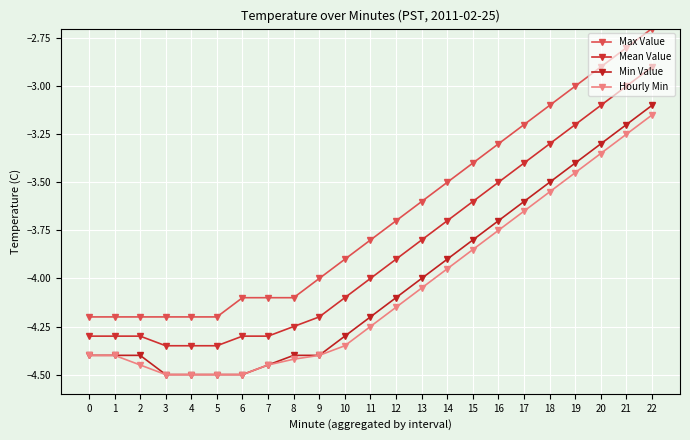

Reading right to left, what are all the values shown in this chart?

Max Value: 22=-2.7	21=-2.8	20=-2.9	19=-3.0	18=-3.1	17=-3.2	16=-3.3	15=-3.4	14=-3.5	13=-3.6	12=-3.7	11=-3.8	10=-3.9	9=-4.0	8=-4.1	7=-4.1	6=-4.1	5=-4.2	4=-4.2	3=-4.2	2=-4.2	1=-4.2	0=-4.2
Mean Value: 22=-2.9	21=-3.0	20=-3.1	19=-3.2	18=-3.3	17=-3.4	16=-3.5	15=-3.6	14=-3.7	13=-3.8	12=-3.9	11=-4.0	10=-4.1	9=-4.2	8=-4.2	7=-4.3	6=-4.3	5=-4.3	4=-4.3	3=-4.3	2=-4.3	1=-4.3	0=-4.3
Min Value: 22=-3.1	21=-3.2	20=-3.3	19=-3.4	18=-3.5	17=-3.6	16=-3.7	15=-3.8	14=-3.9	13=-4.0	12=-4.1	11=-4.2	10=-4.3	9=-4.4	8=-4.4	7=-4.5	6=-4.5	5=-4.5	4=-4.5	3=-4.5	2=-4.4	1=-4.4	0=-4.4
Hourly Min: 22=-3.1	21=-3.2	20=-3.4	19=-3.5	18=-3.5	17=-3.6	16=-3.8	15=-3.9	14=-4.0	13=-4.0	12=-4.2	11=-4.2	10=-4.3	9=-4.4	8=-4.4	7=-4.5	6=-4.5	5=-4.5	4=-4.5	3=-4.5	2=-4.5	1=-4.4	0=-4.4